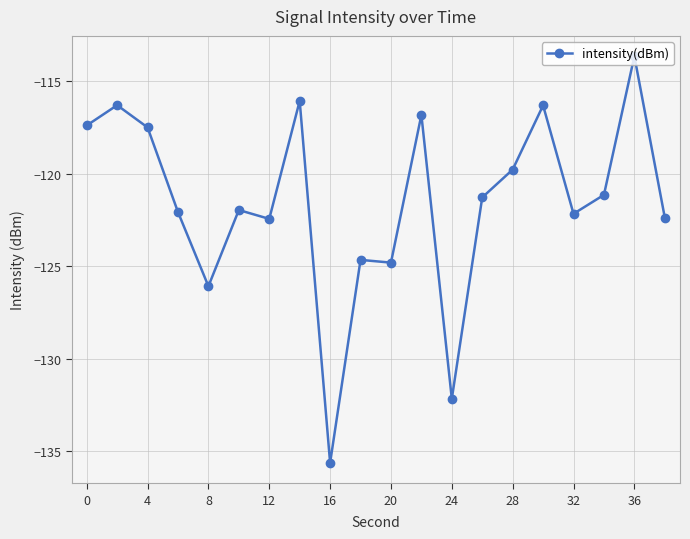

Is this an area chart (filled region under the line)?

No